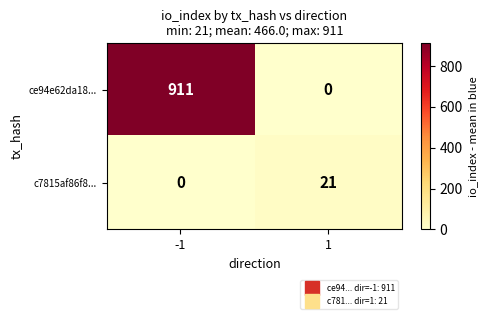

Which series has the widest spread of values?

ce94e62da18...